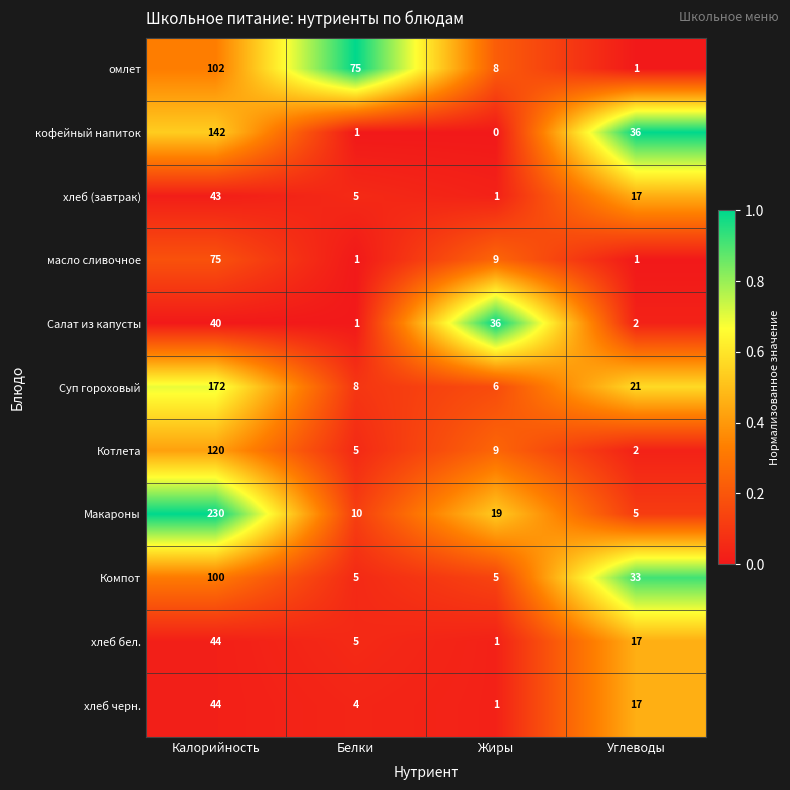

What is the difference between the Котлета values at Калорийность and Жиры?

111